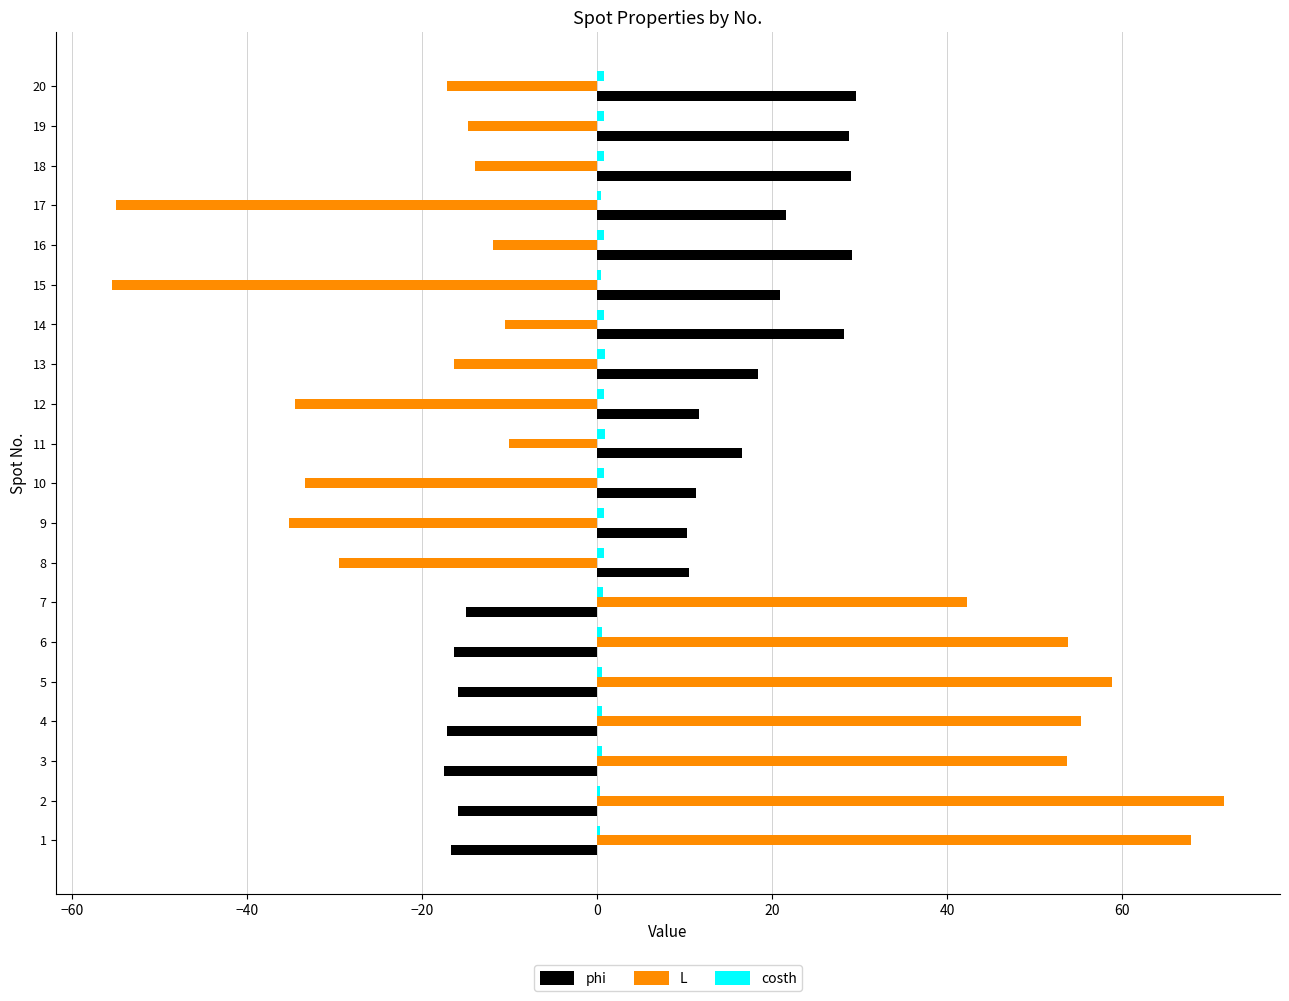

The value of phi at 20 is 29.6. True or false?

True